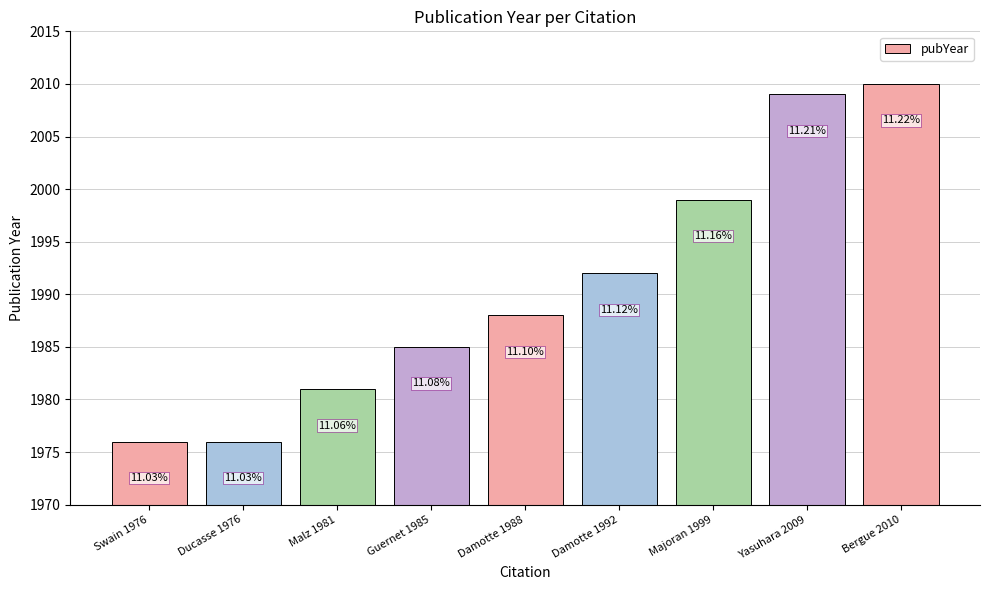

What is the sum of the values at Swain 1976 and Bergue 2010?

3986